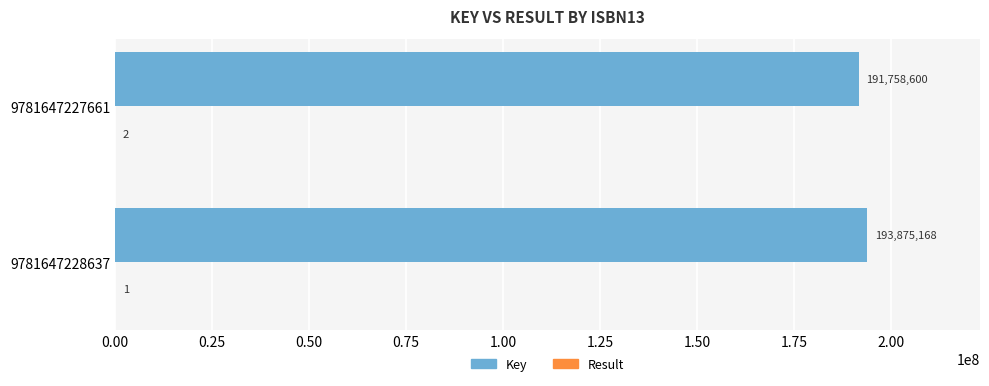

The Key series shows 97895935 at 9781647227661. True or false?

False